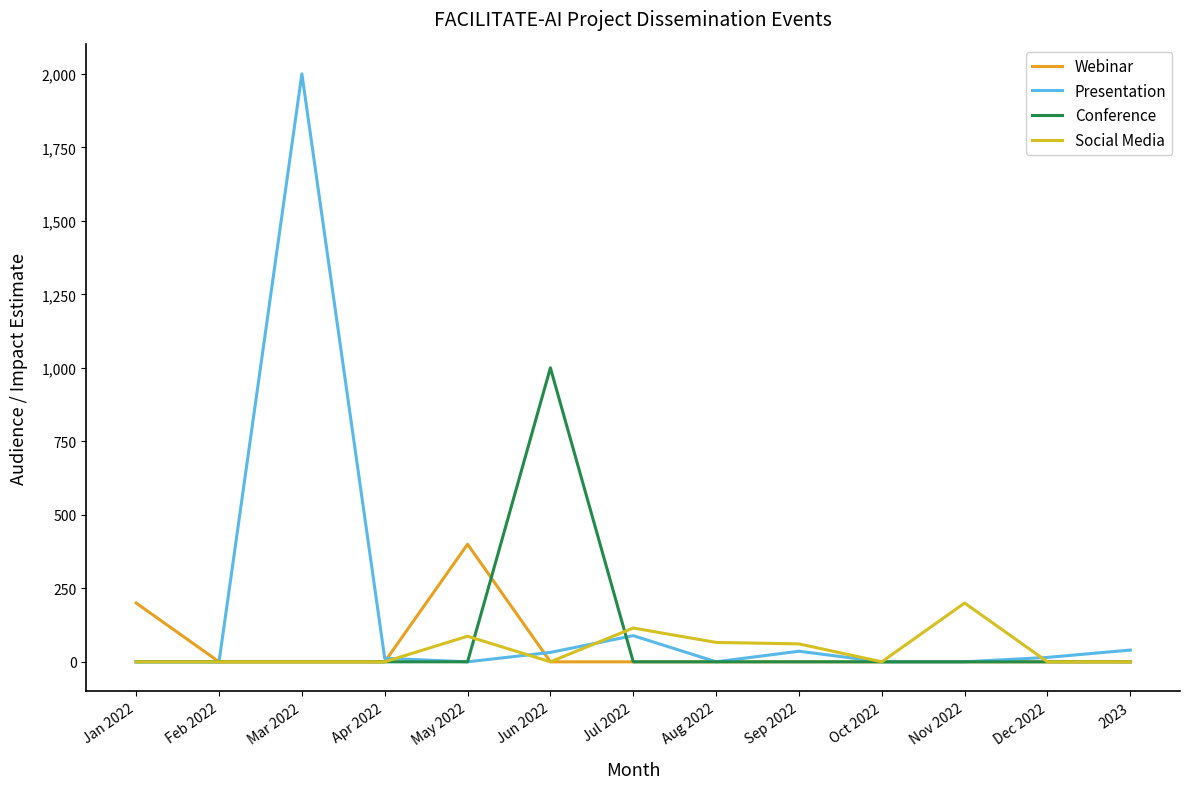

Which series has the largest total across all categories?

Presentation